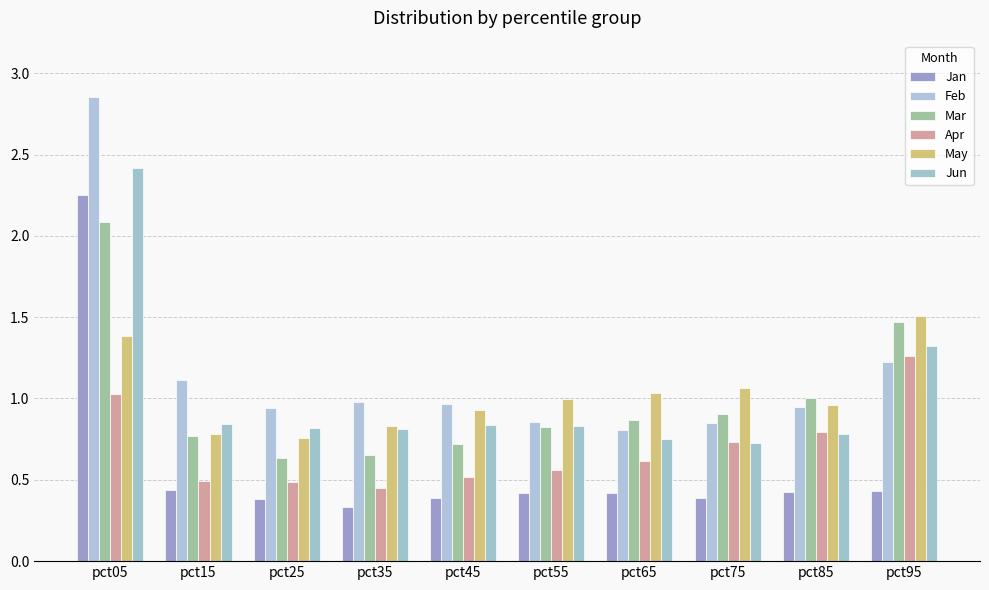

How many groups of bars are there?

10